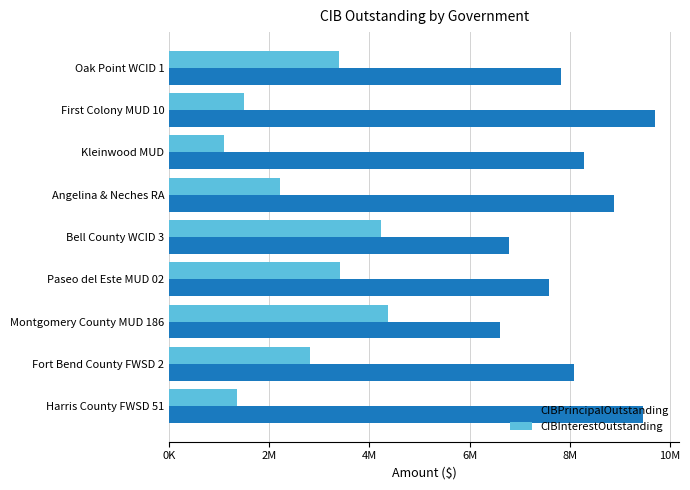

Reading right to left, extract all data points from this chart.

CIBPrincipalOutstanding: 9455000.0	8093000.0	6610000.0	7590000.0	6789000.0	8873300.0	8285000.0	9700000.0	7825000.0
CIBInterestOutstanding: 1362096.8	2812371.5	4375311.9	3411522.6	4236450.0	2204621.3	1088825.0	1488475.0	3382409.6